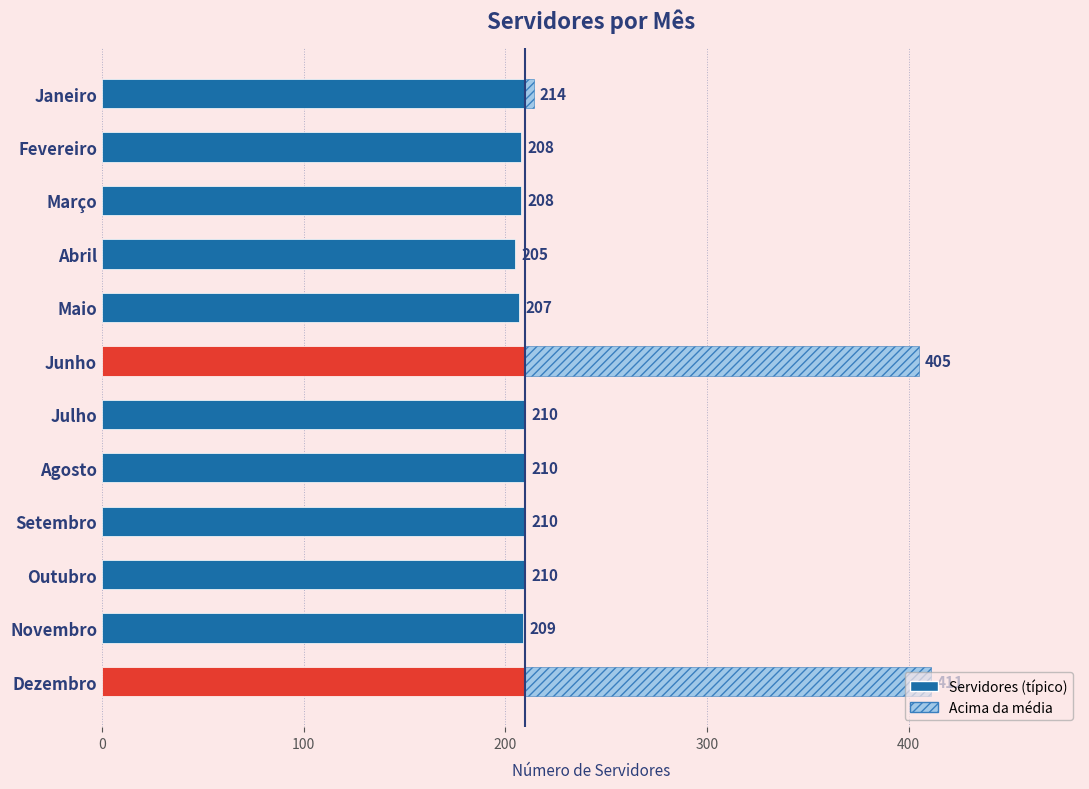

How many data points does each series have?

12